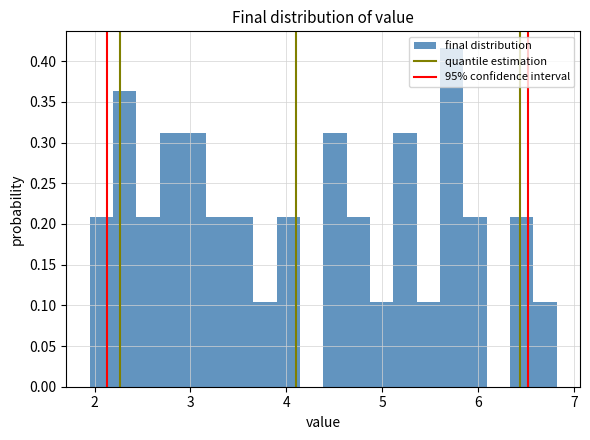

Around what value on the x-axis is the tallest bar? Give the approximate position of its centre, as read against the axis.

5.7